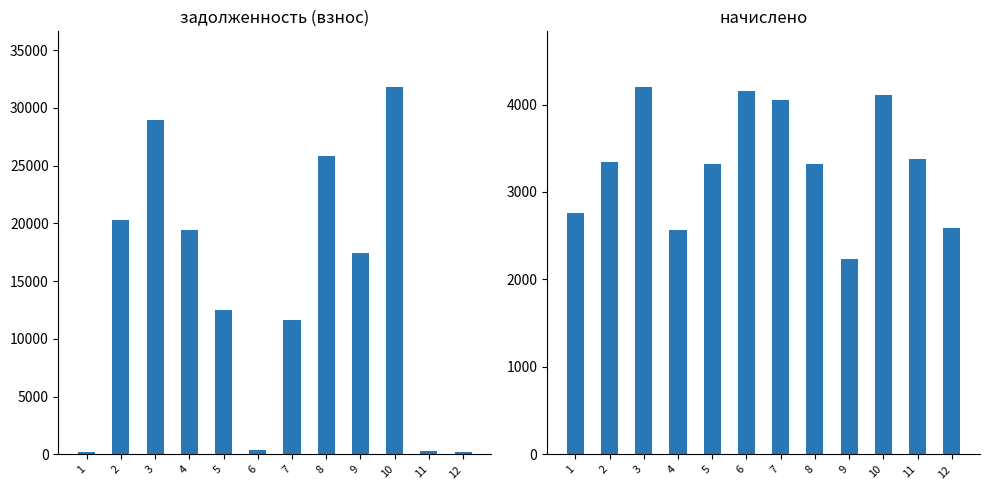

Which series has the largest total across all categories?

задолженность (взнос)